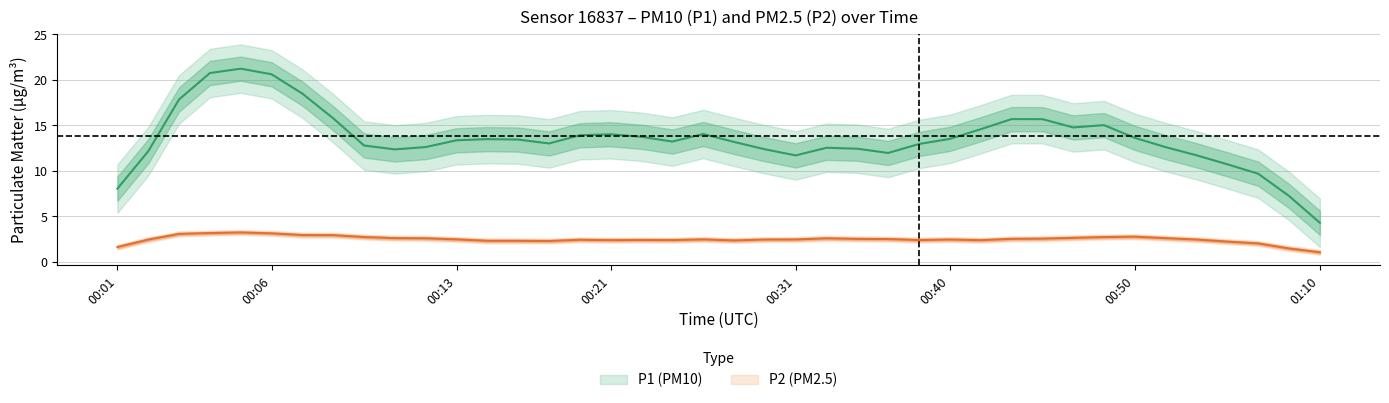

At which category does the chart reach its peak across all series?

4